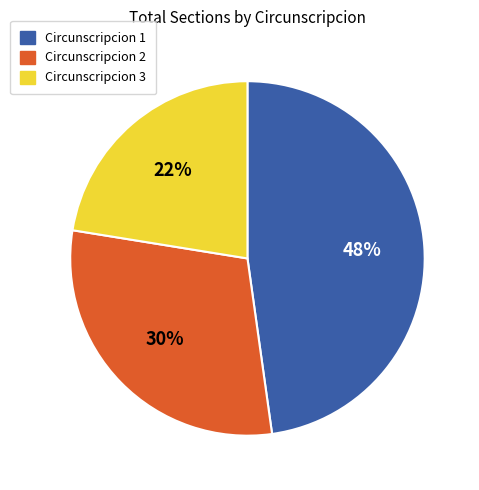

Is there a majority slice in this chart?

No